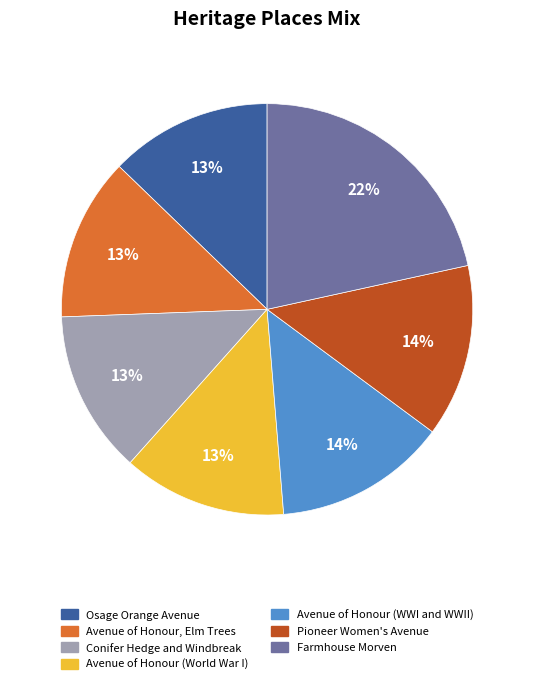

Combined, do Avenue of Honour, Elm Trees and Osage Orange Avenue account for over 50%?

No